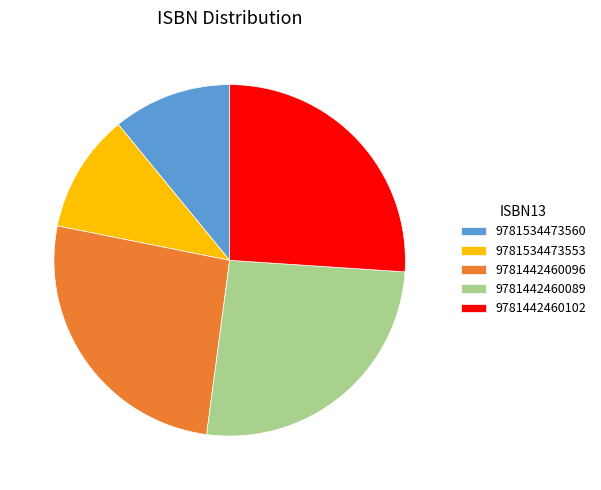

What is the ratio of the value at 9781442460096 to the value at 9781442460089?

1.0